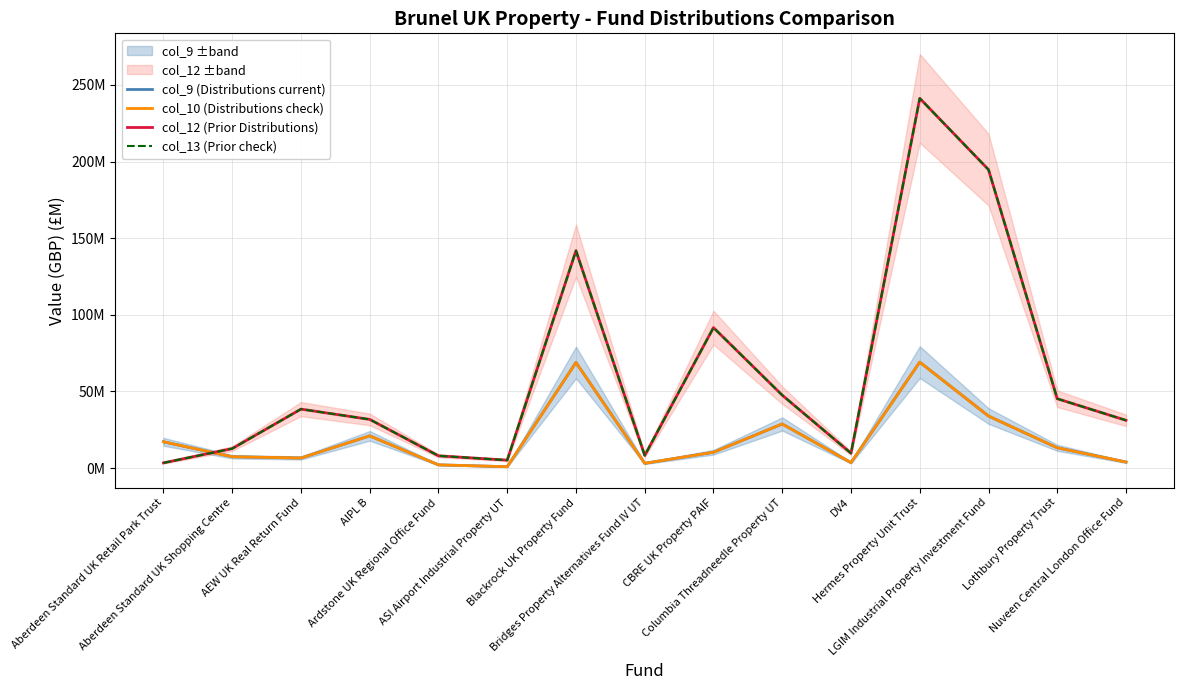

Which category has the lowest value in the col_9 (Distributions current) series?

ASI Airport Industrial Property UT